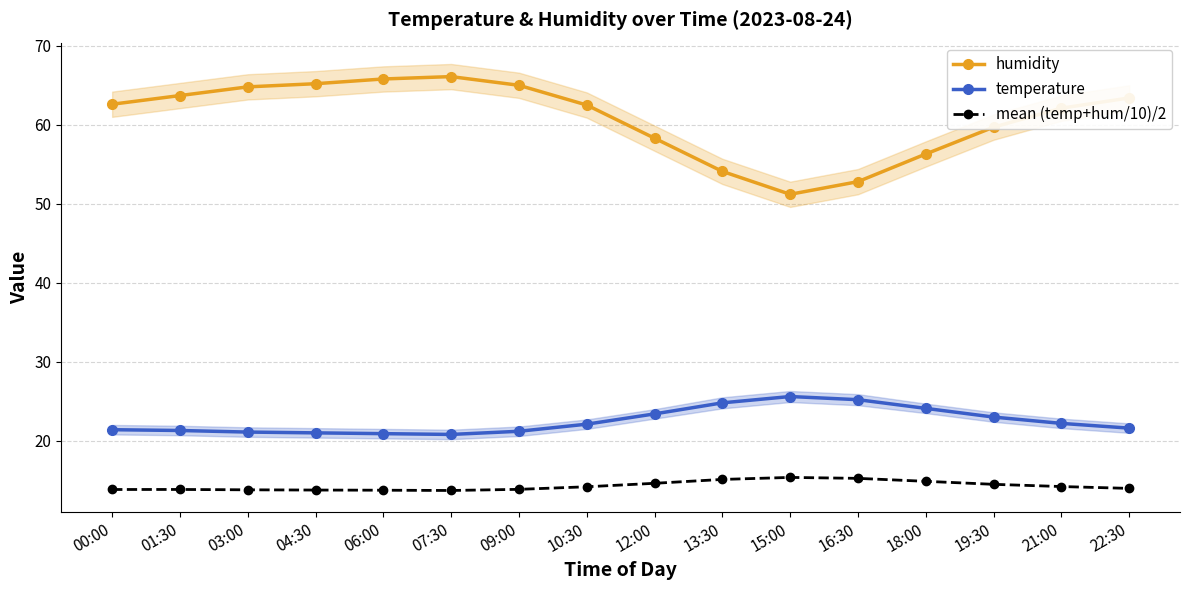

True or false: mean (temp+hum/10)/2 and humidity intersect in this chart.

False